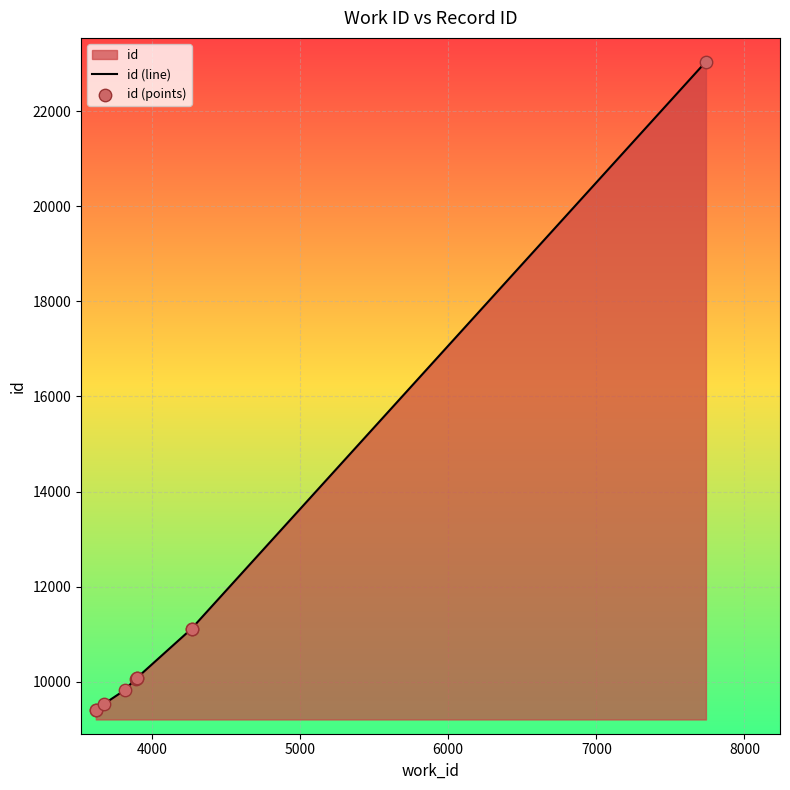

Is the value of id (line) at 6000 greater than the value of id (points) at 7000?

No